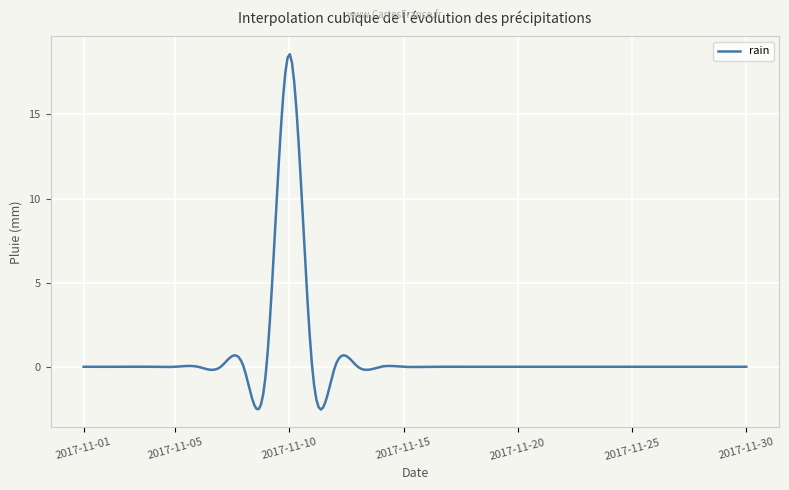

What is the maximum value shown in the chart?

18.6